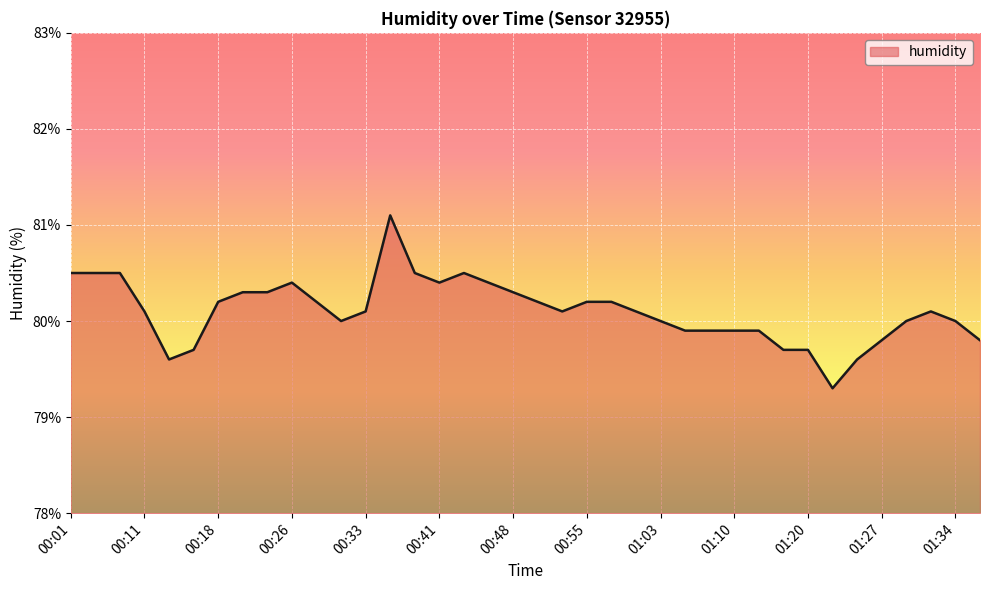

What is the maximum value shown in the chart?

81.1